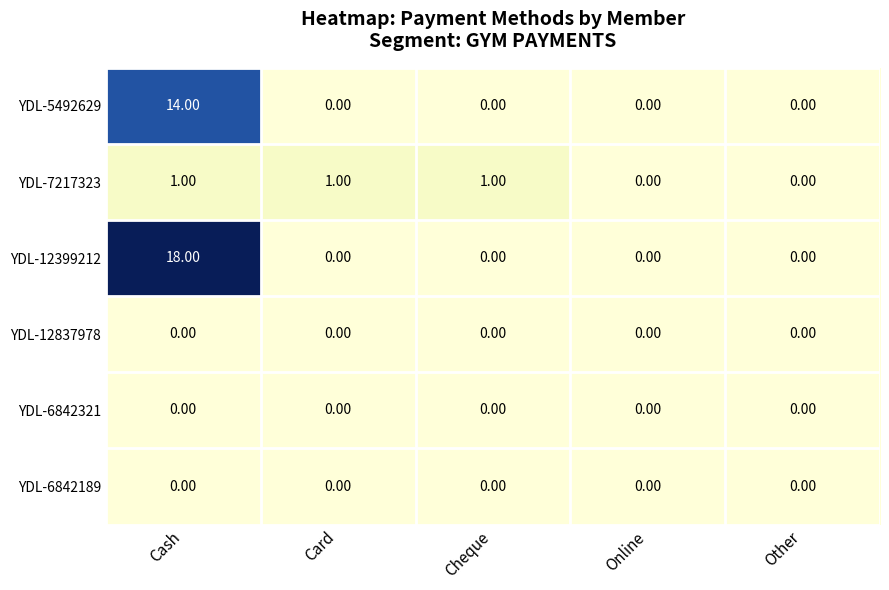

Which category has the highest value across all series?

Cash